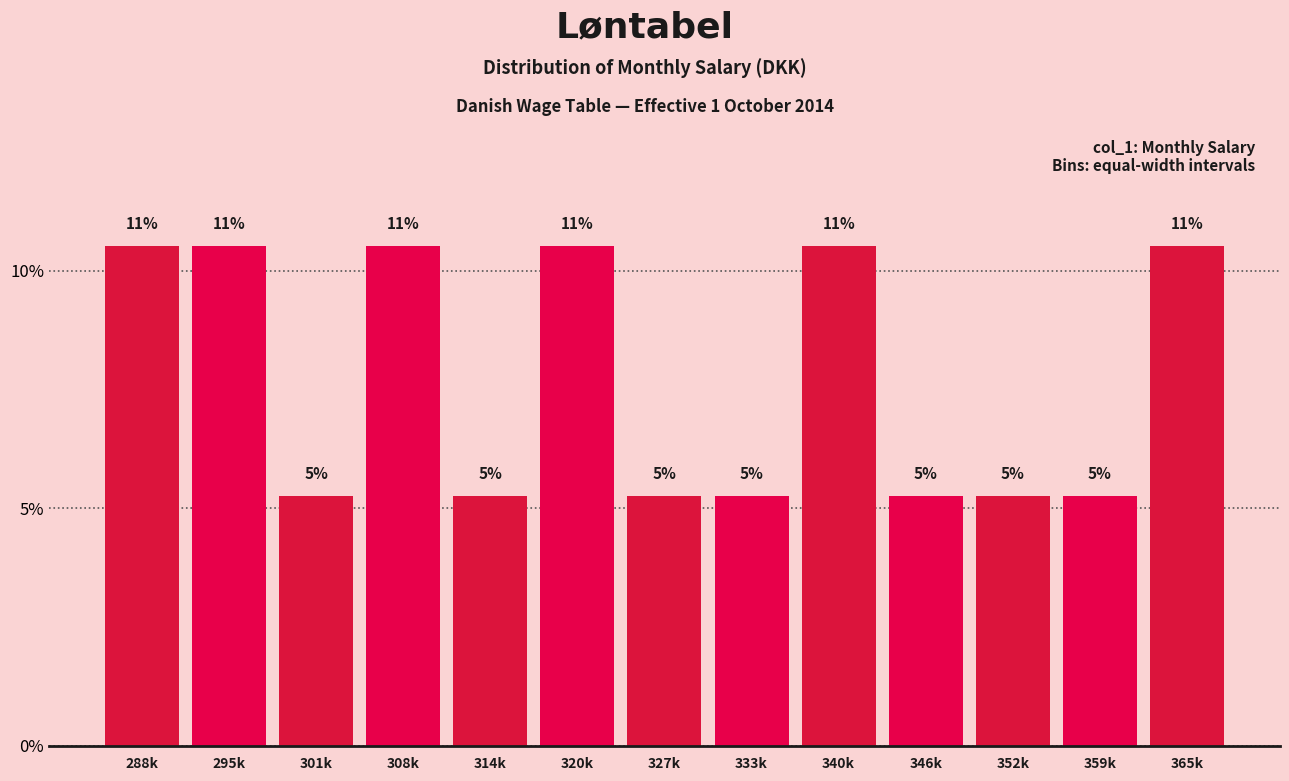

Does the chart contain any negative values?

No